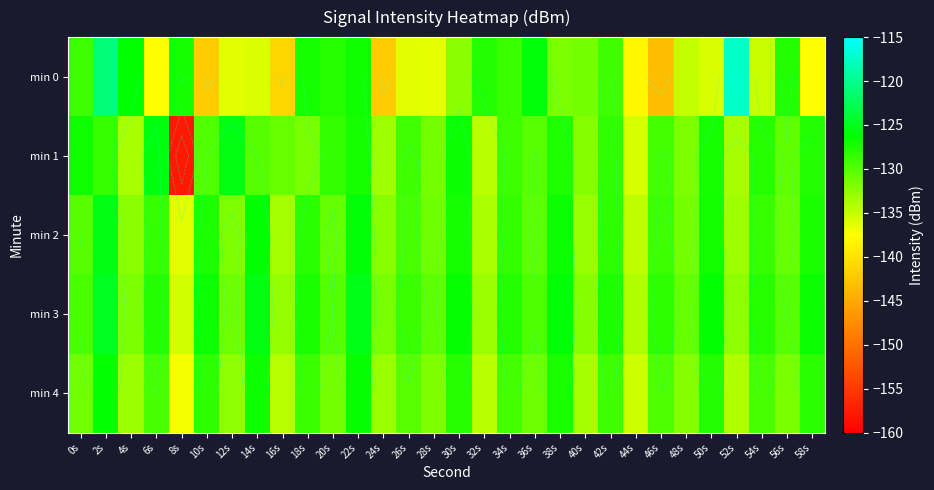

What is the approximate value of min 2 at 56s?

-130.9